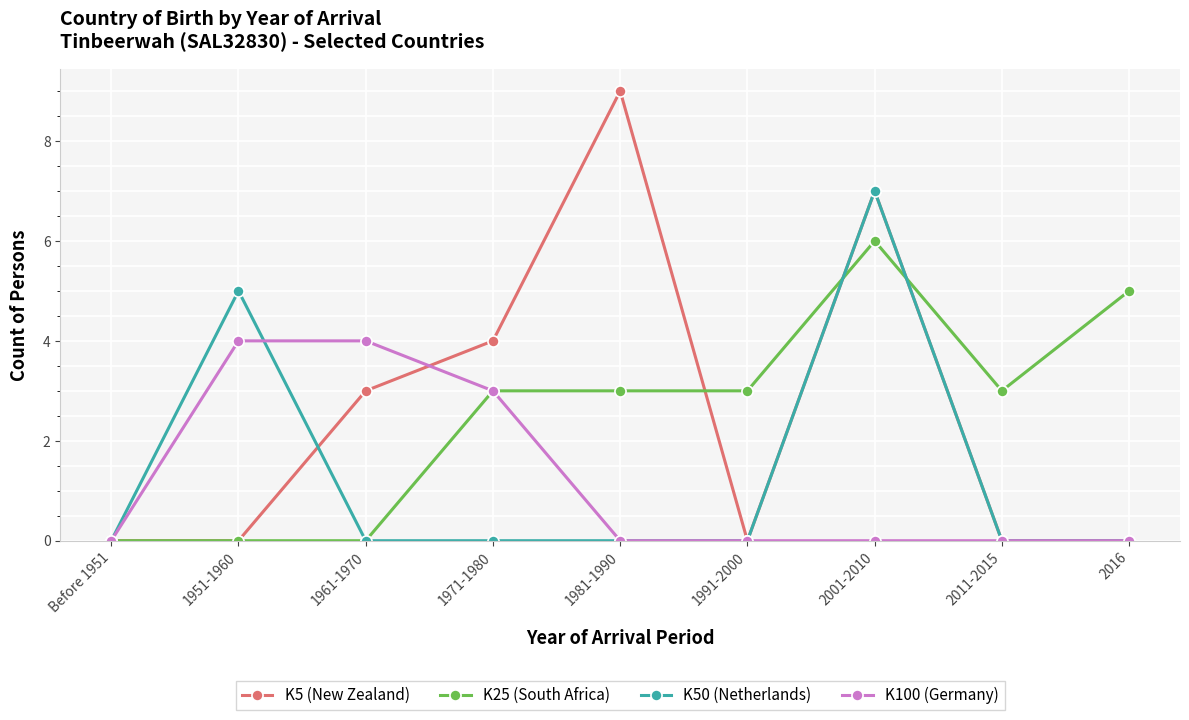

Is it true that K50 (Netherlands) equals 3 at 1951-1960?

False